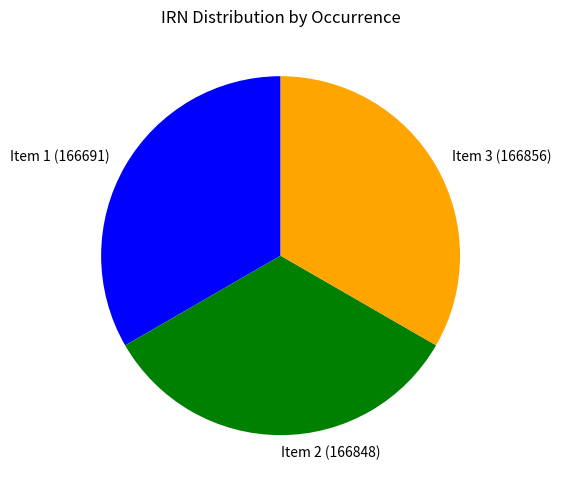

Do Item 3 (166856) and Item 2 (166848) together represent more than half of the pie?

Yes